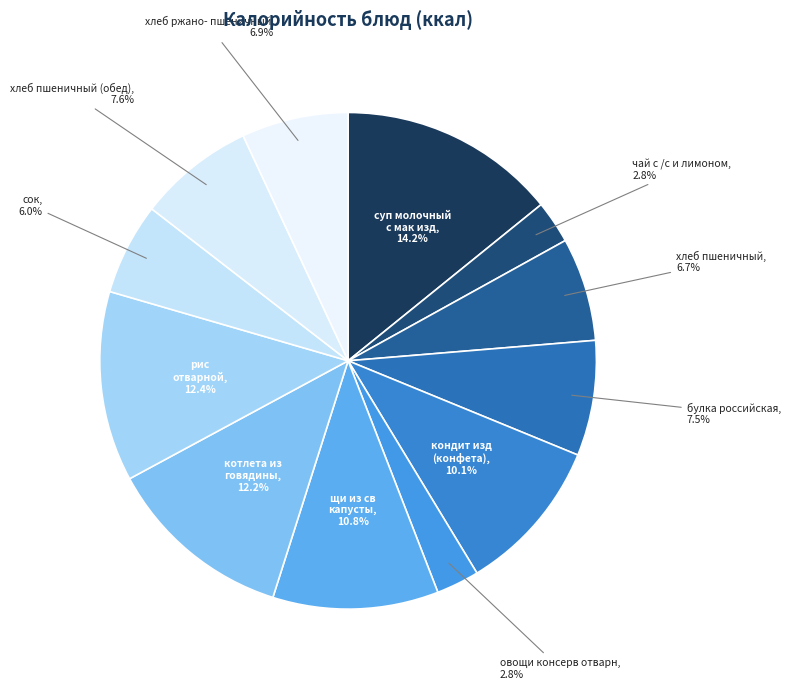

To the nearest percent, what is the difference between the largest and smallest slice percentages?

11%